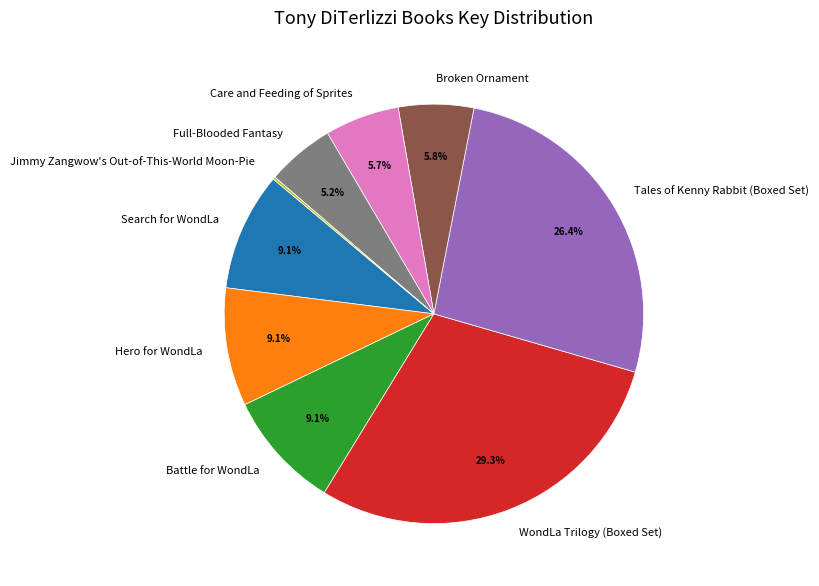

Which category has the biggest portion of the pie?

WondLa Trilogy (Boxed Set)